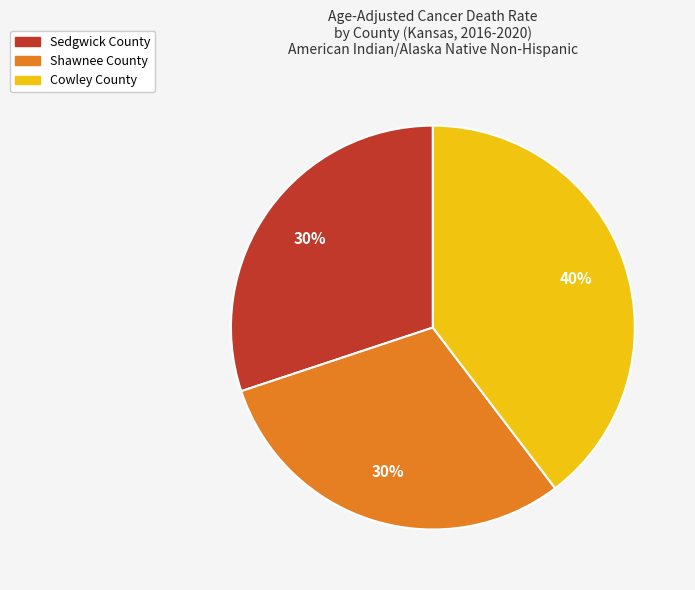

Is it true that Shawnee County is 30% of the pie?

True